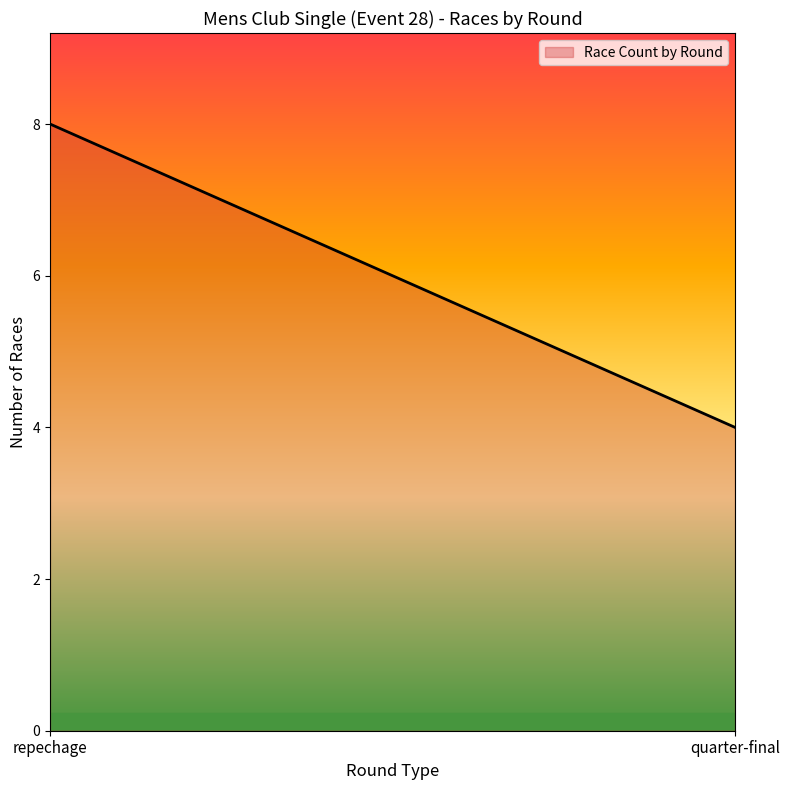

What is the greatest value displayed?

8.0